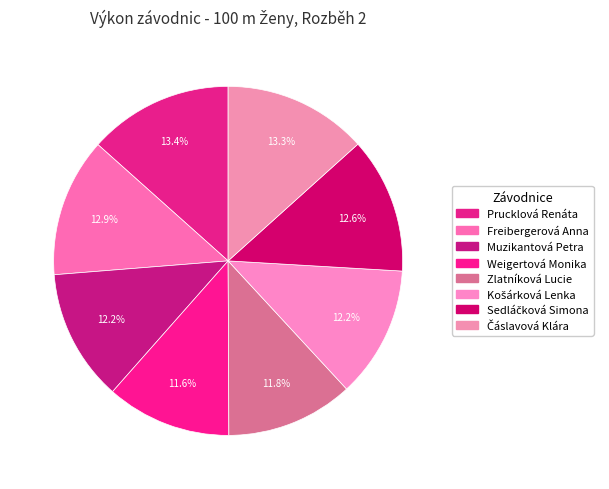

Count the number of slices in the pie.

8